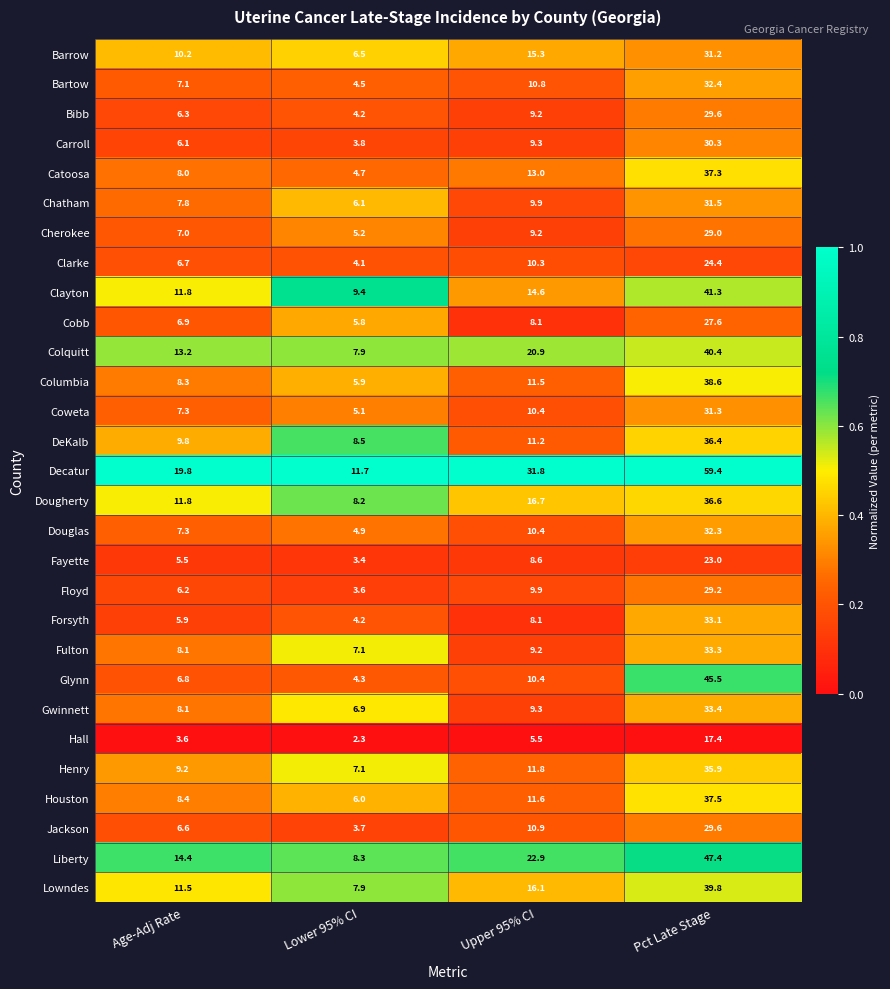

What is the approximate value of Cherokee at Upper 95% CI?

9.2